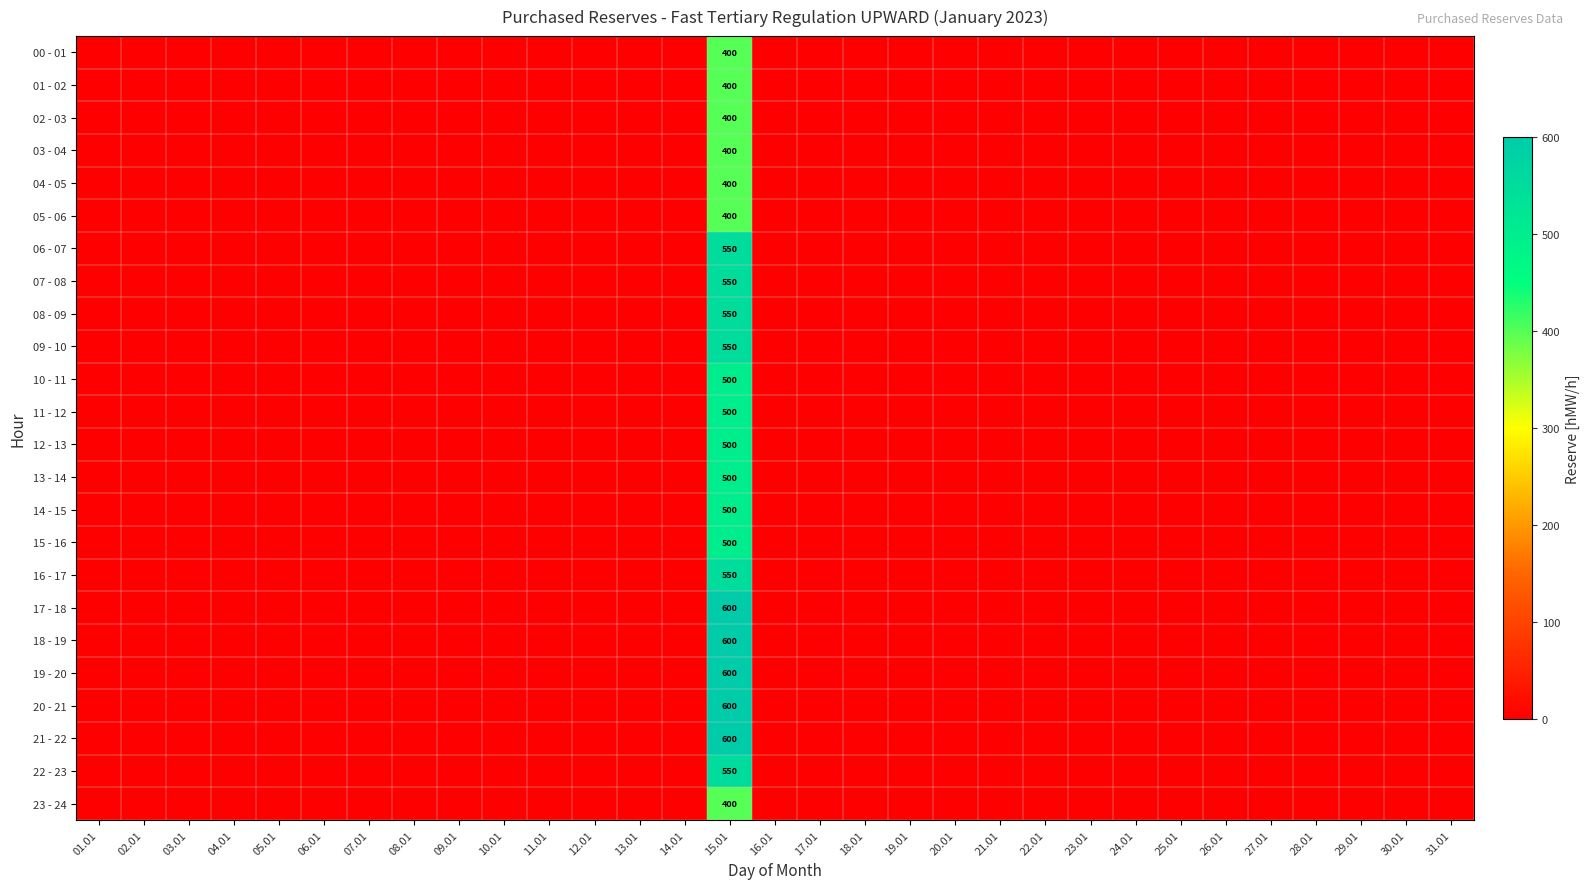

How many positive values does the 16 - 17 series have?

1